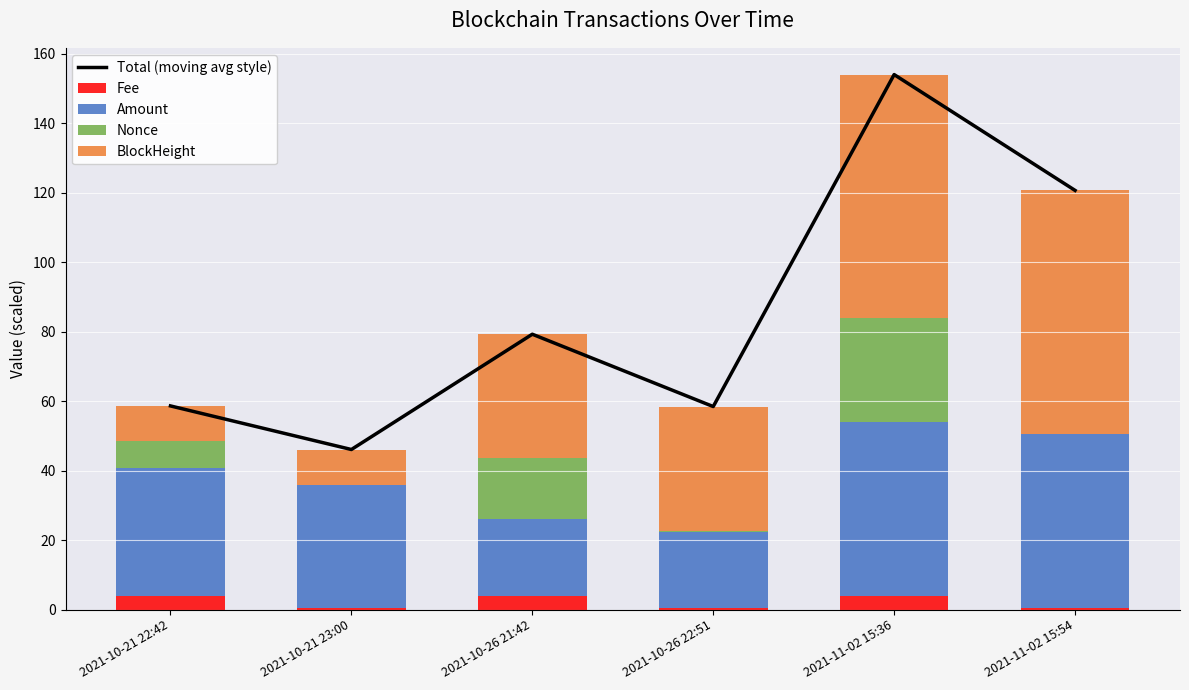

Which series changed the most between 2021-10-21 23:00 and 2021-11-02 15:54?

Total (moving avg style)